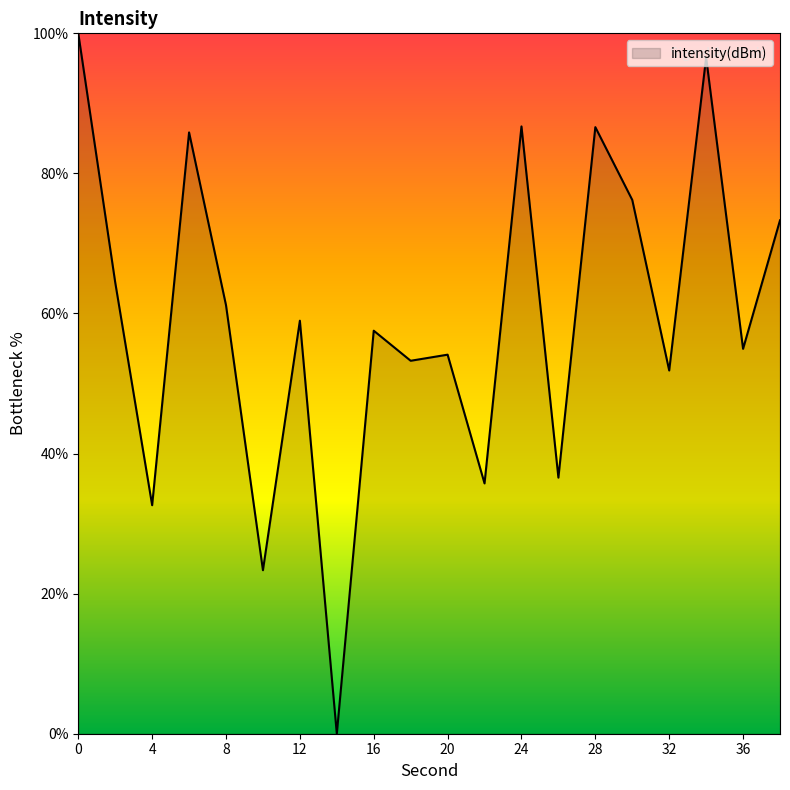

What is the maximum value shown in the chart?

100.0